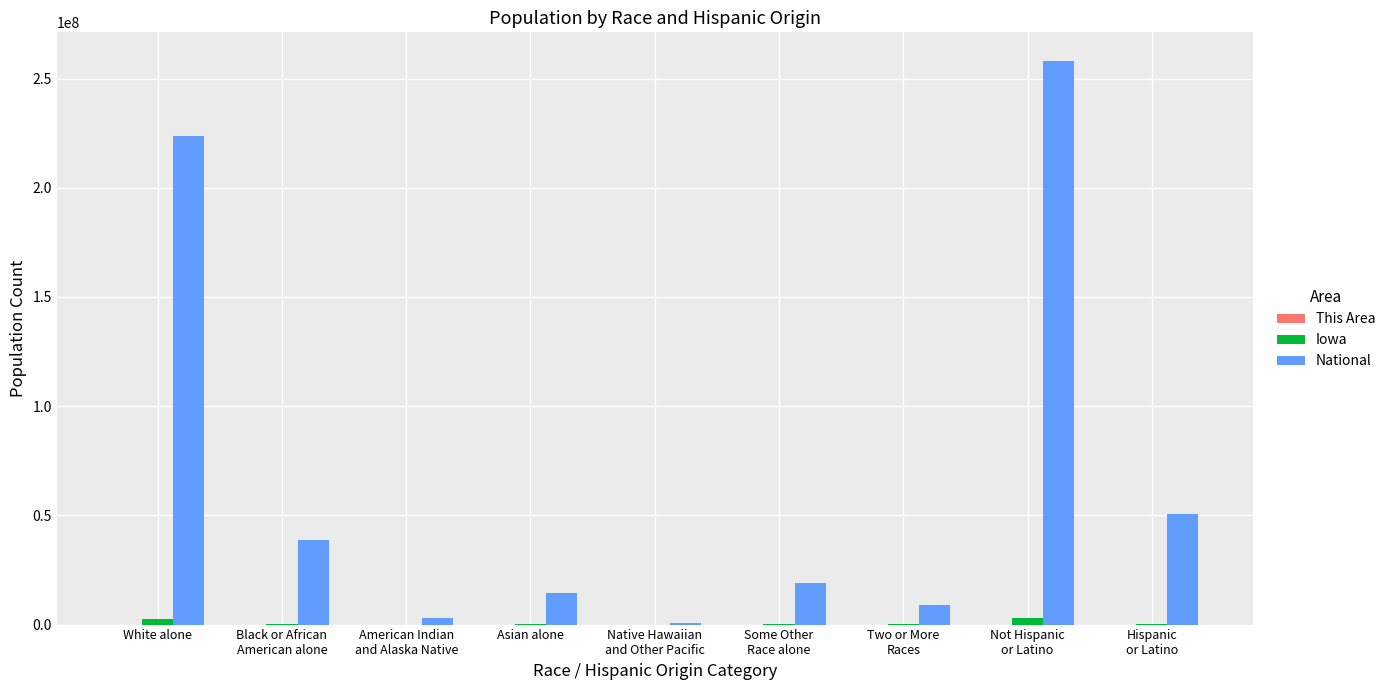

Which series has the largest total across all categories?

National